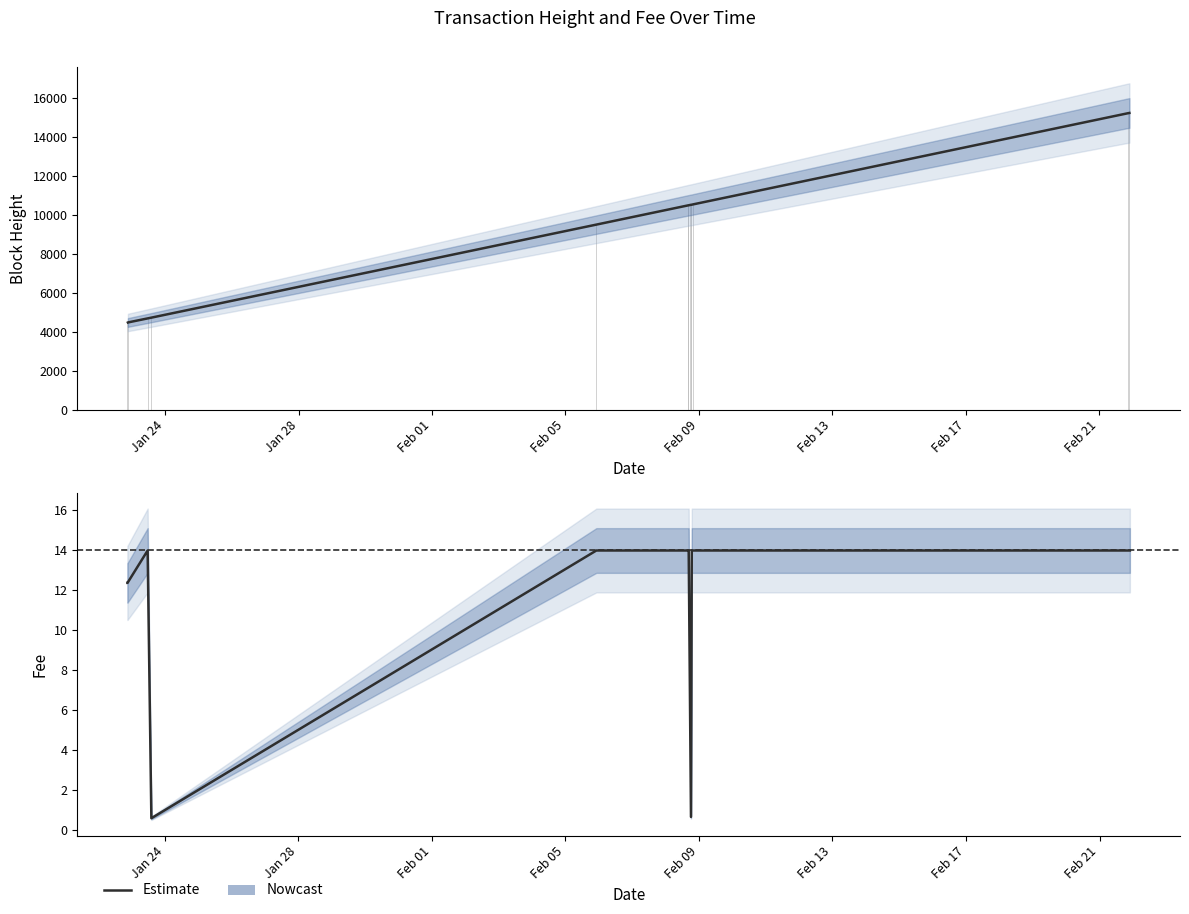

What is the difference between the second highest and second lowest values?

13.3